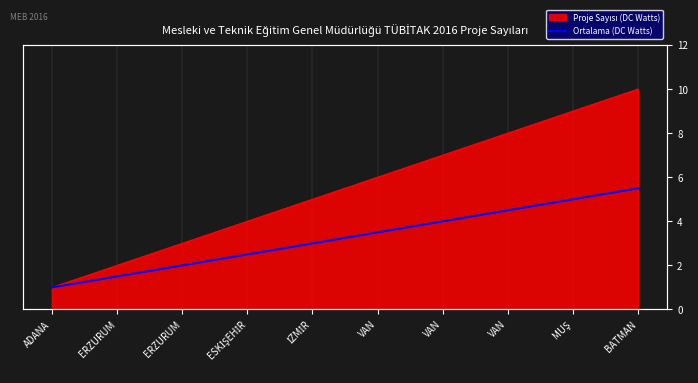

True or false: the data has more than 1 interior local peaks.

False